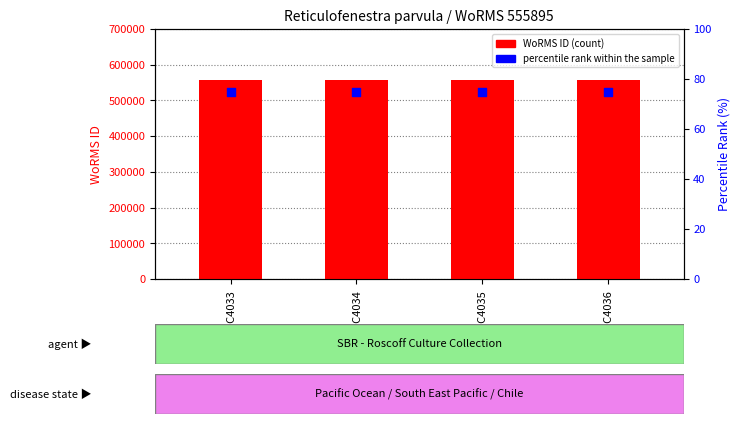

At how many categories does at least one series exceed 3487?

4